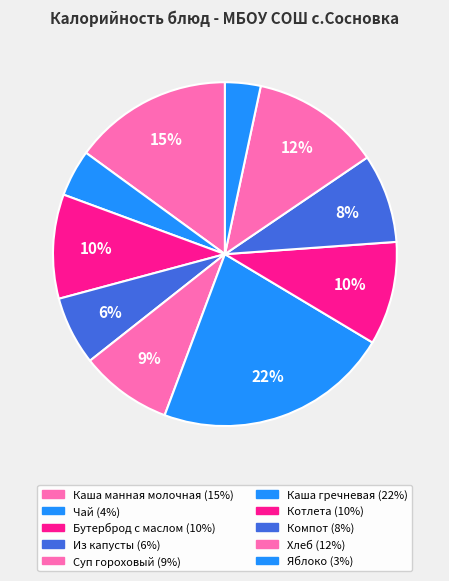

Count the number of slices in the pie.

10